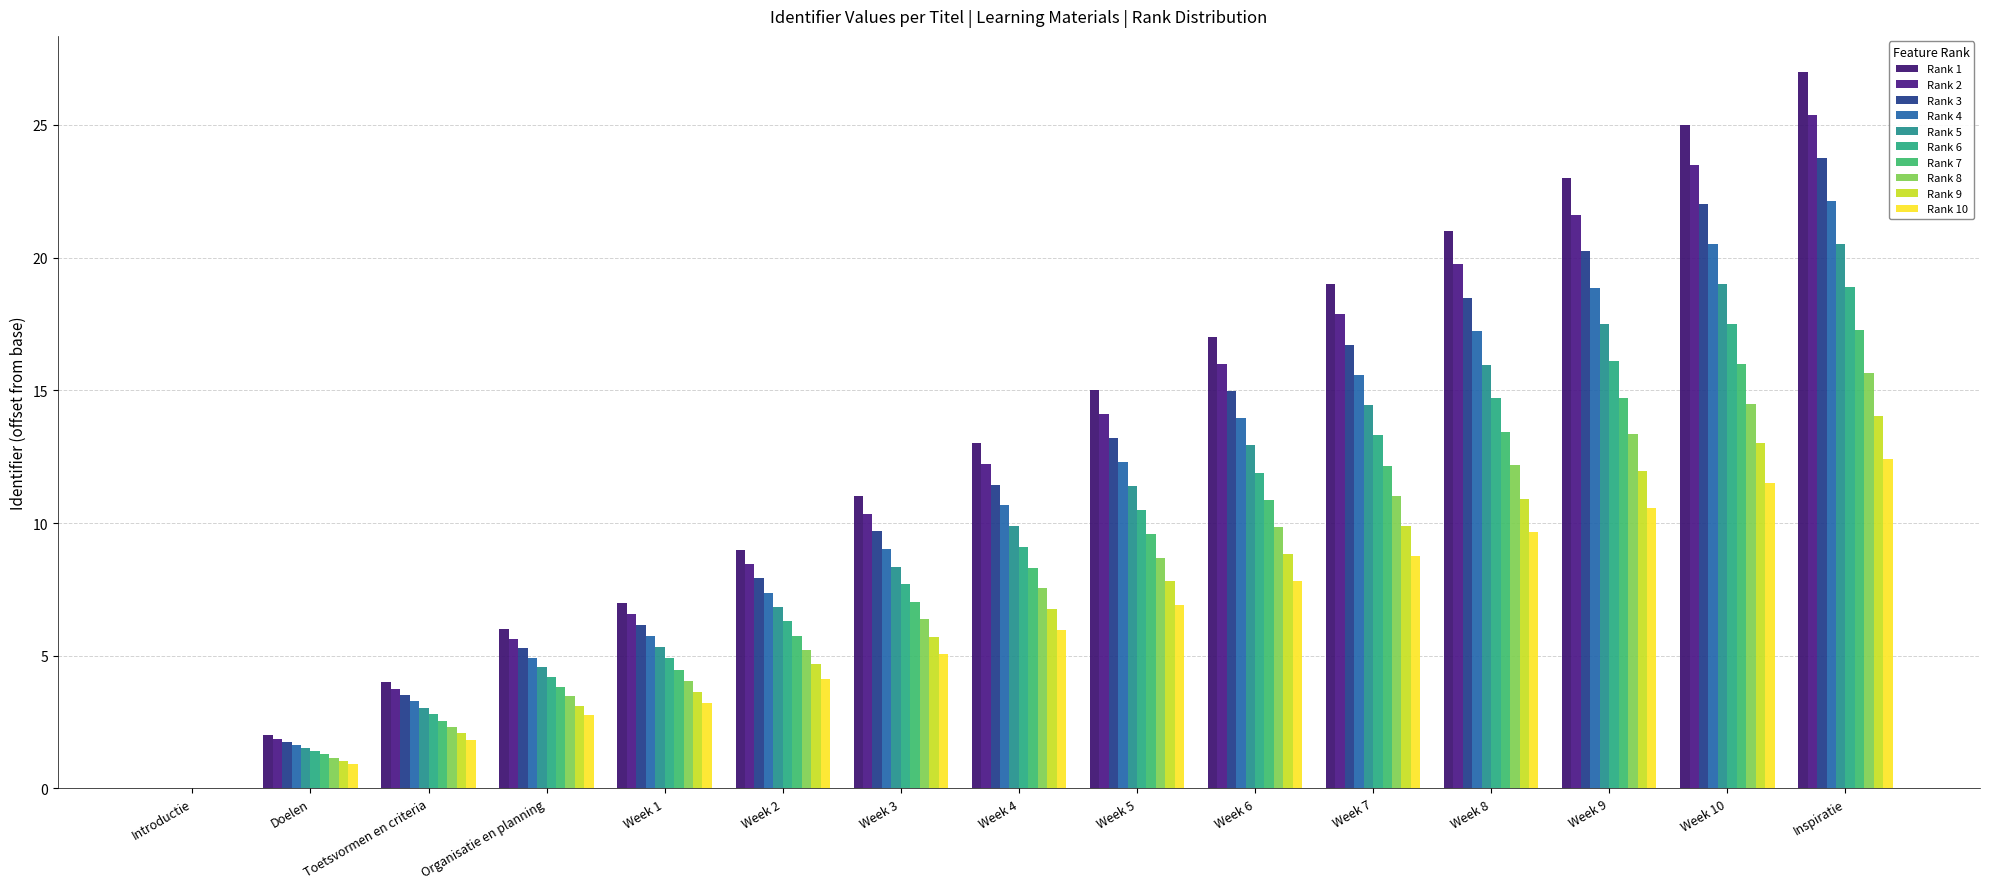

The value of Rank 3 at Doelen is 1.8. True or false?

True